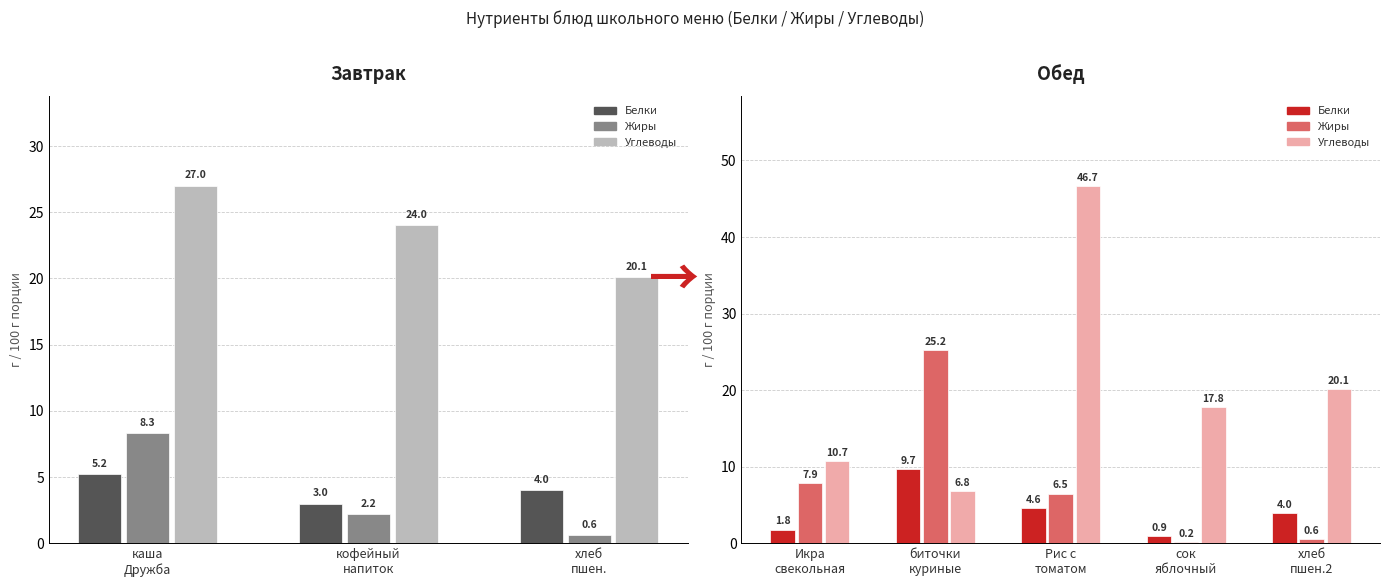

What are all the series names shown in the legend?

Белки, Жиры, Углеводы